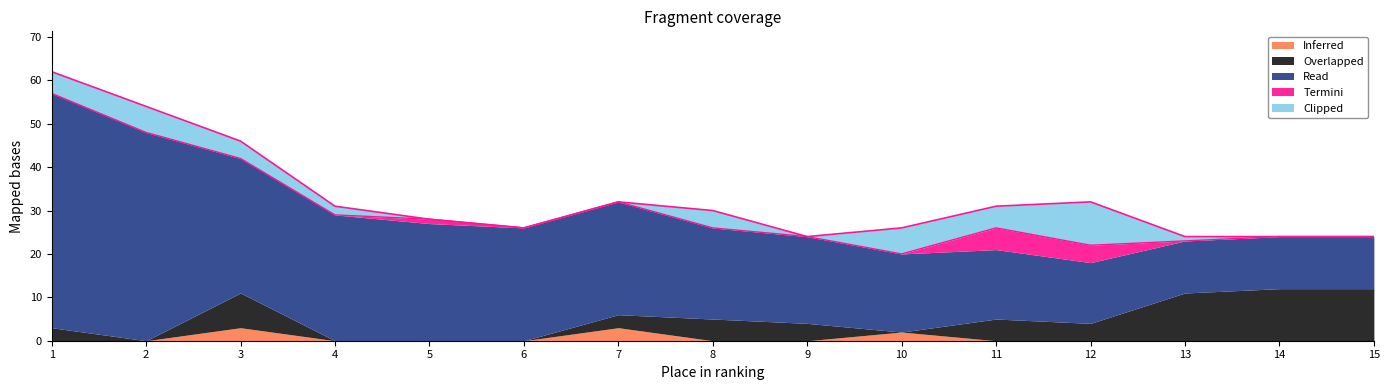

Reading left to right, what are all the values shown in this chart?

Inferred: 0	0	3	0	0	0	3	0	0	2	0	0	0	0	0
Overlapped: 3	0	8	0	0	0	3	5	4	0	5	4	11	12	12
Read: 54	48	31	29	27	26	26	21	20	18	16	14	12	12	12
Termini: 0	0	0	0	1	0	0	0	0	0	5	4	0	0	0
Clipped: 5	6	4	2	0	0	0	4	0	6	5	10	1	0	0